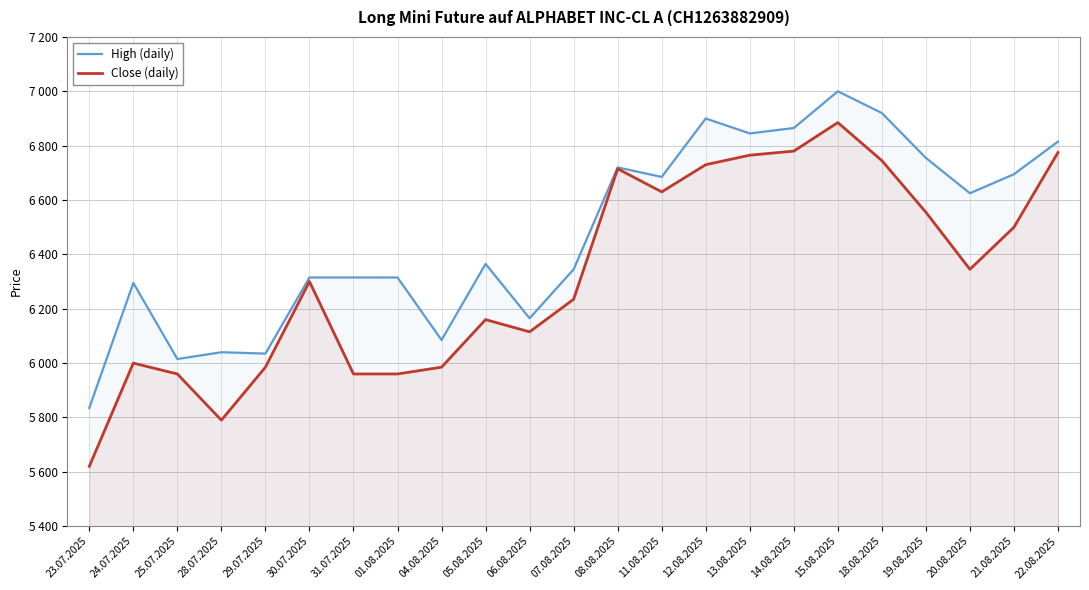

What position from the right is 23.07.2025?

23